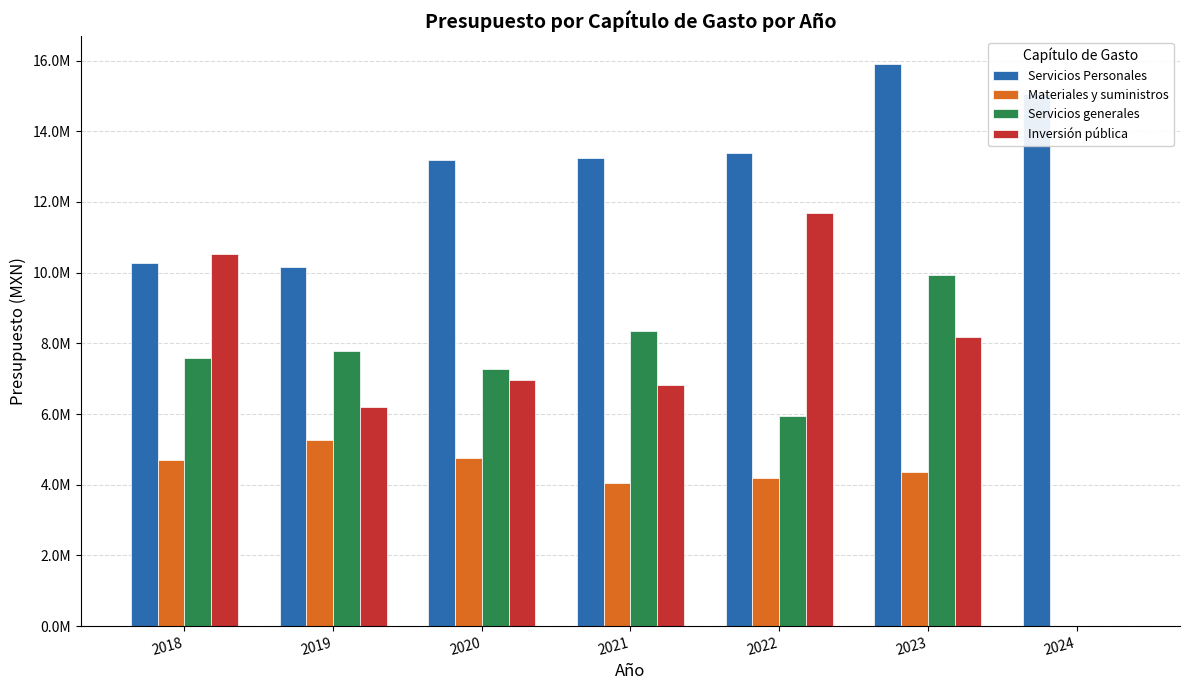

List the labels in order of Servicios Personales value, smallest first.

2019, 2018, 2020, 2021, 2022, 2024, 2023